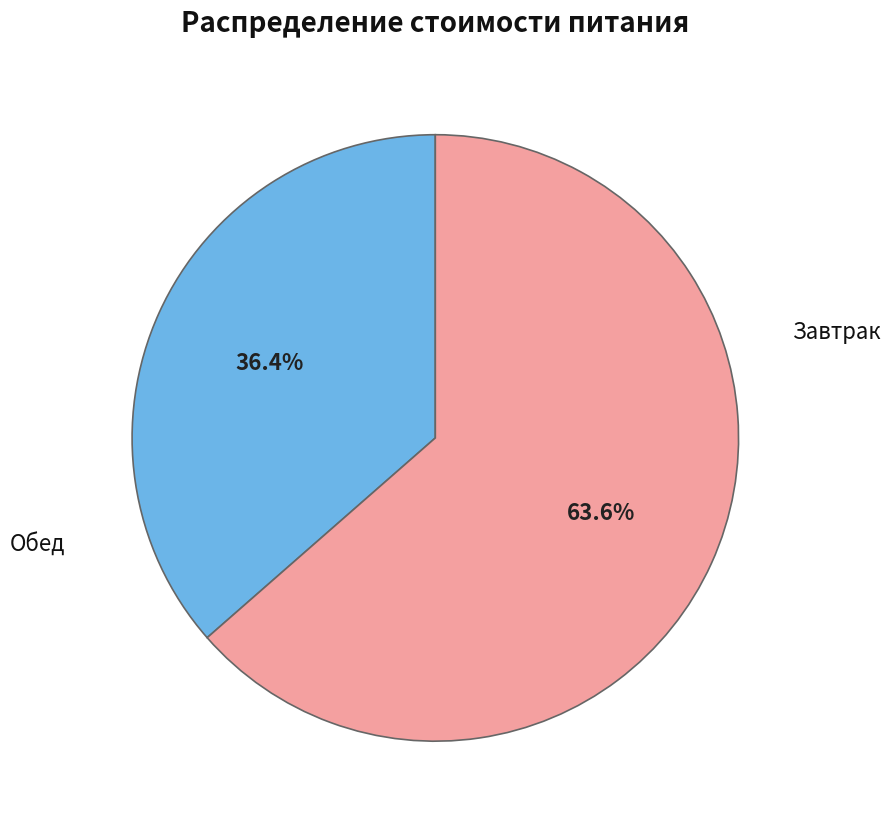

Is there a majority slice in this chart?

Yes